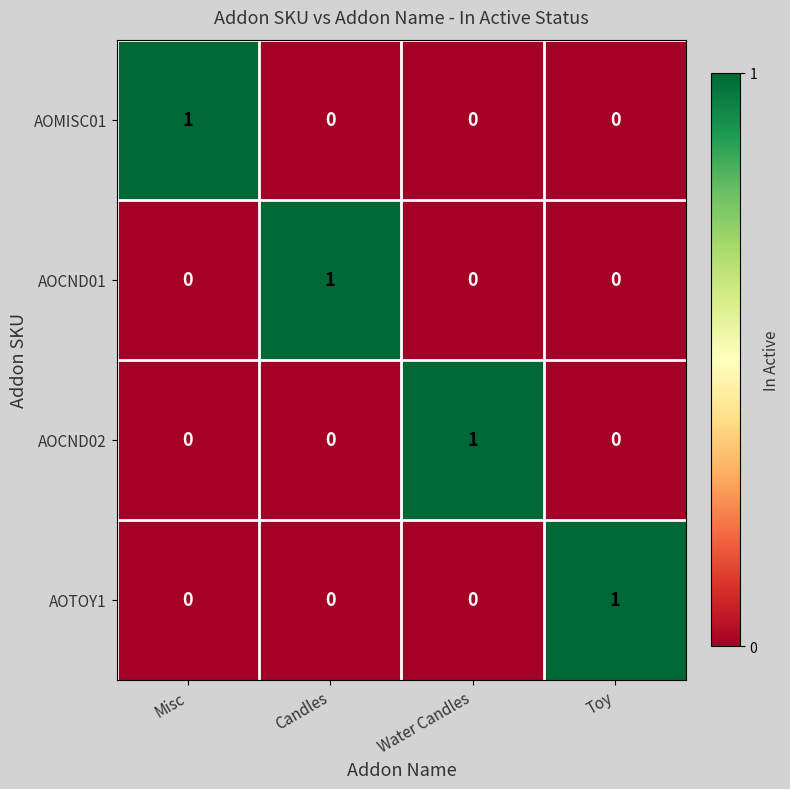

The value of AOMISC01 at Candles is 0. True or false?

True